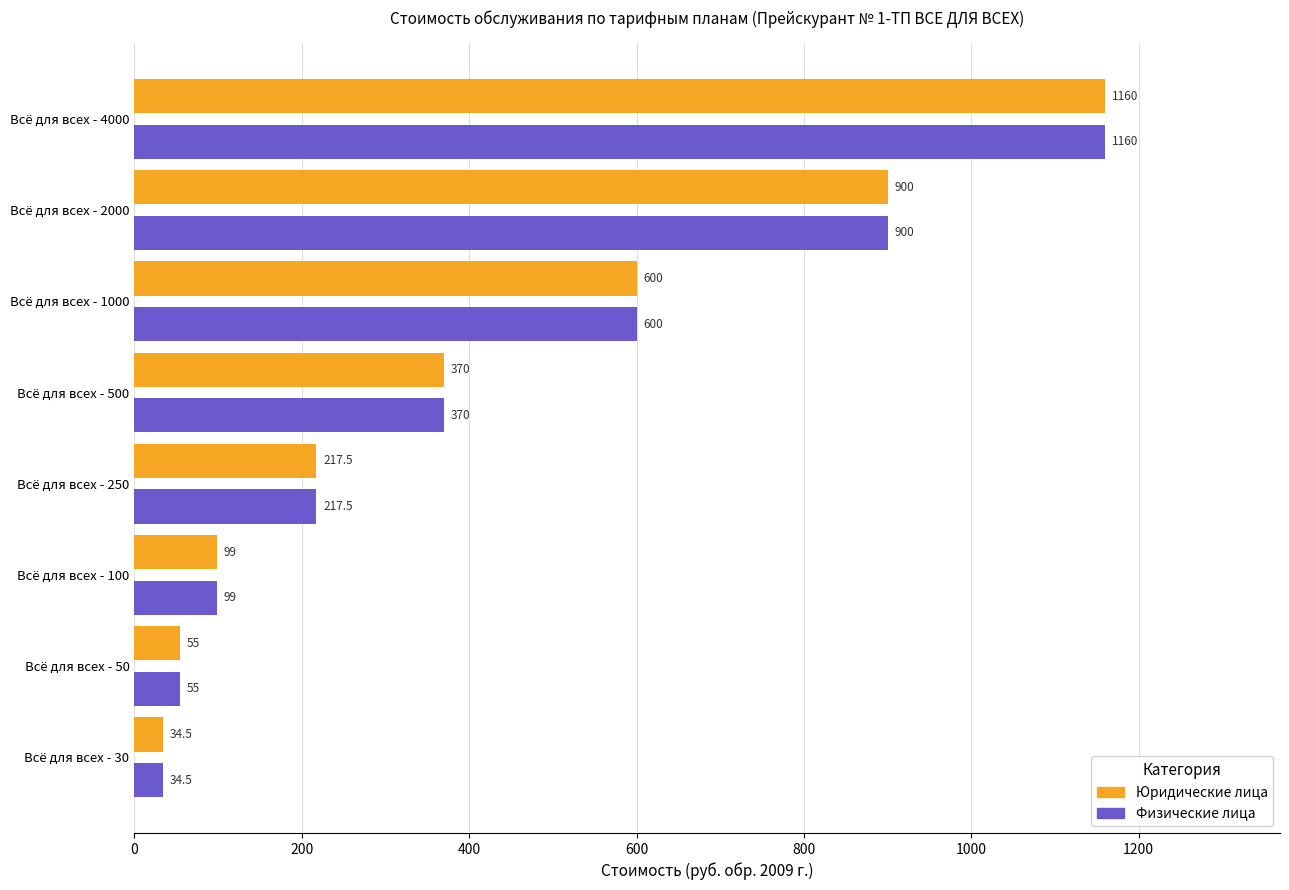

What is the sum of all Юридические лица values?

3436.0